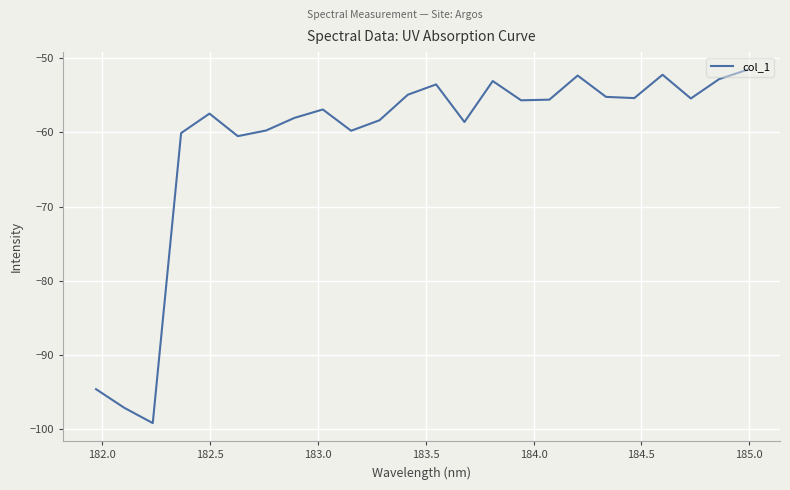

What is the smallest value displayed?

-99.2